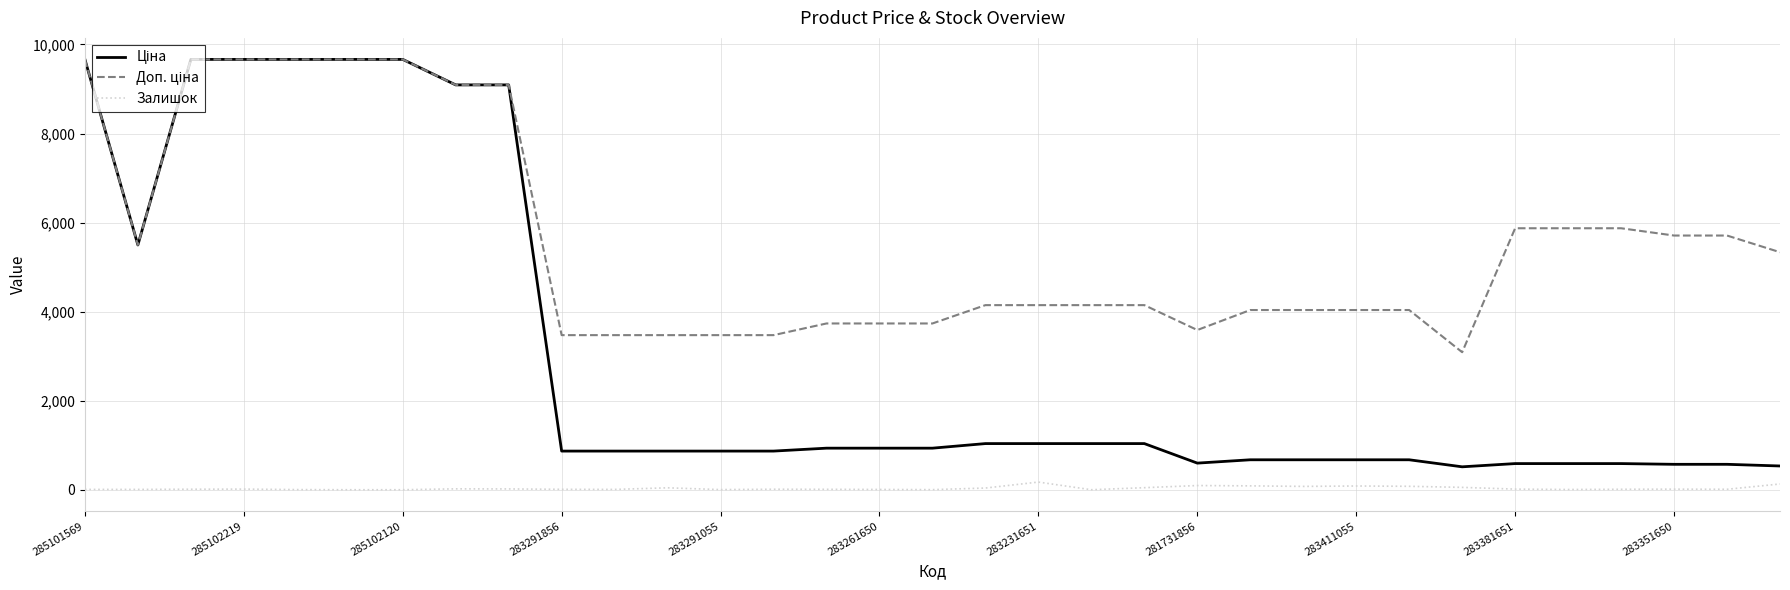

What is the maximum value shown in the chart?

9664.7